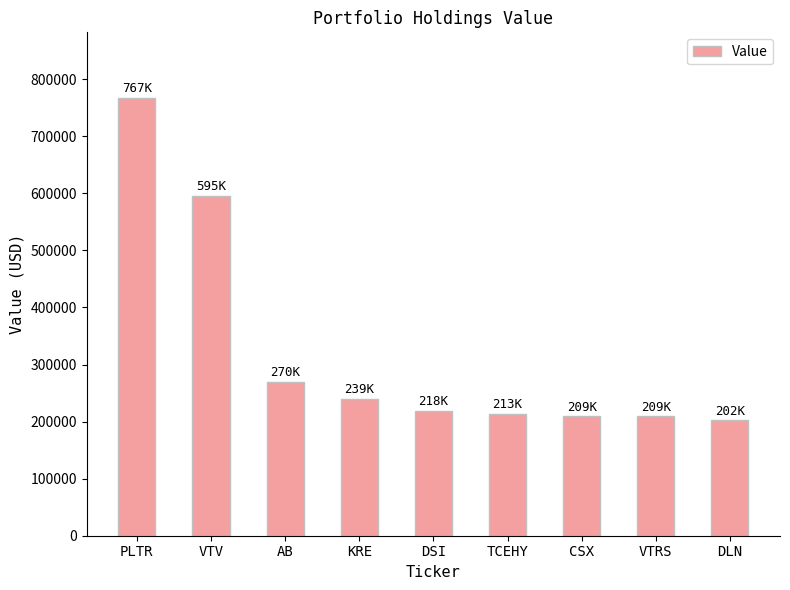

How many distinct data groups are displayed?

1